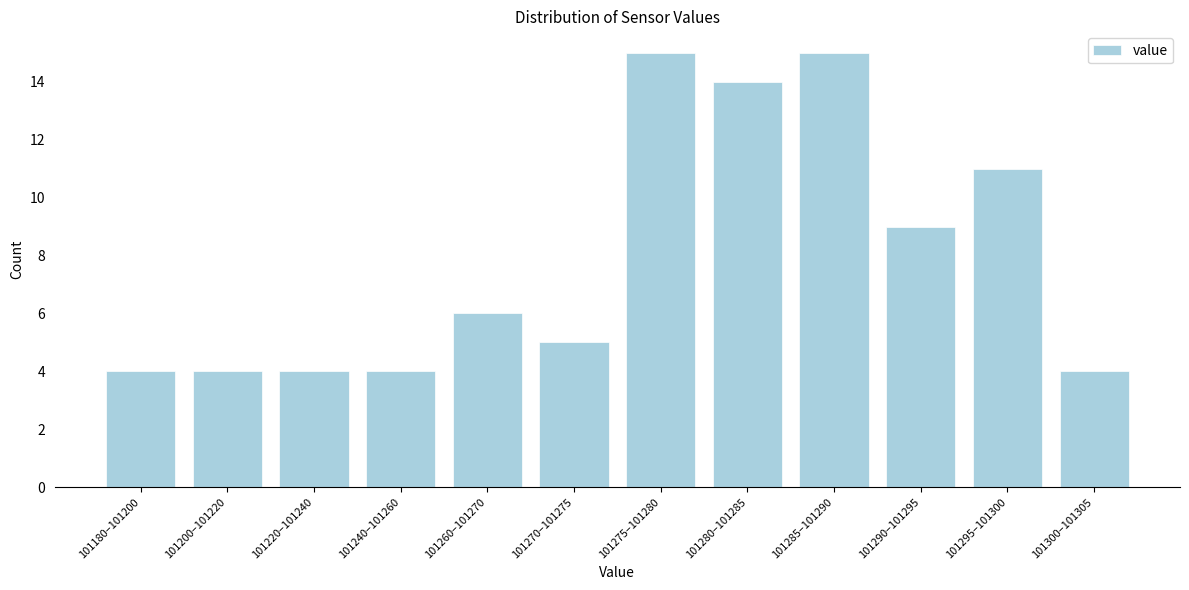

Reading left to right, list all the values displayed in this chart.

4	4	4	4	6	5	15	14	15	9	11	4